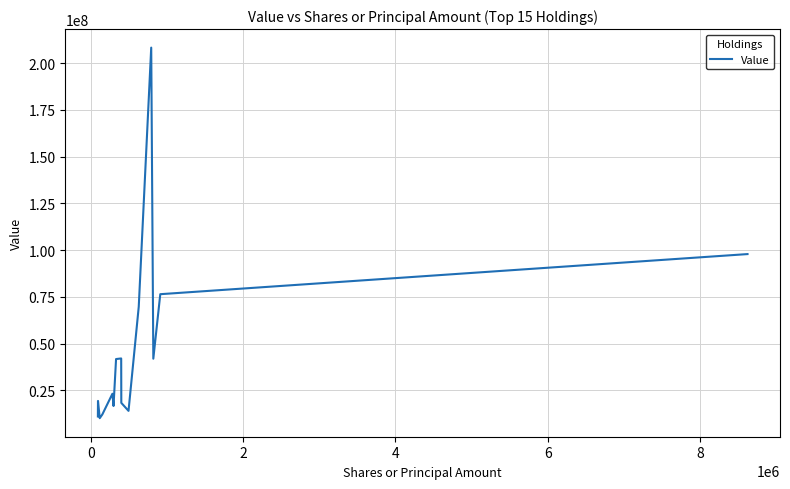

What is the greatest value displayed?

208309000